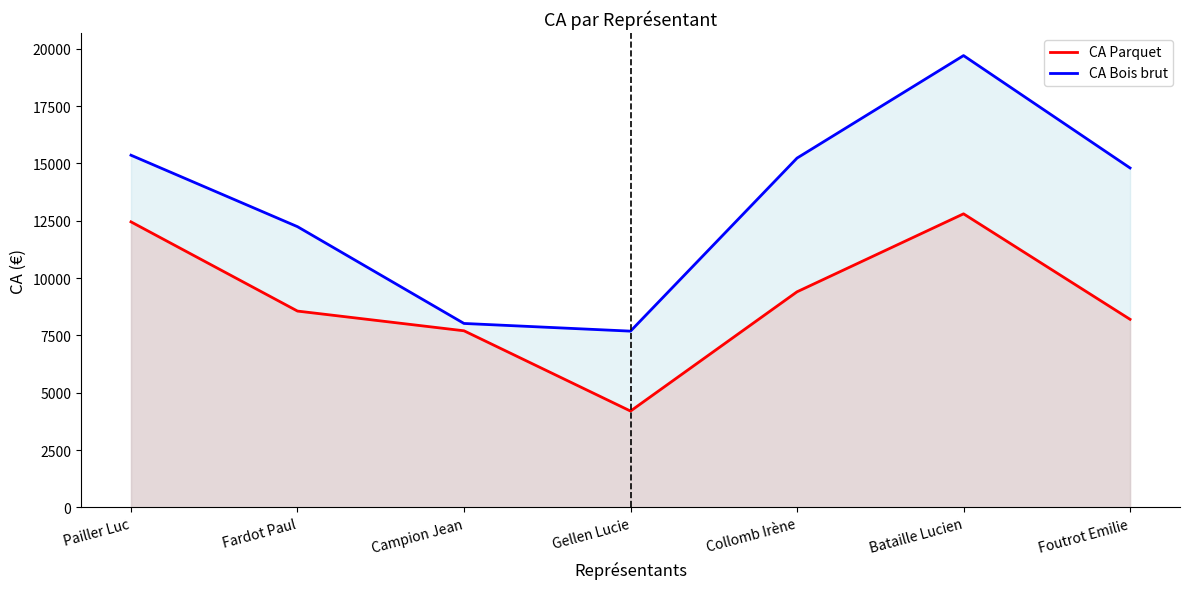

Which has a higher value, Foutrot Emilie or Campion Jean?

Foutrot Emilie